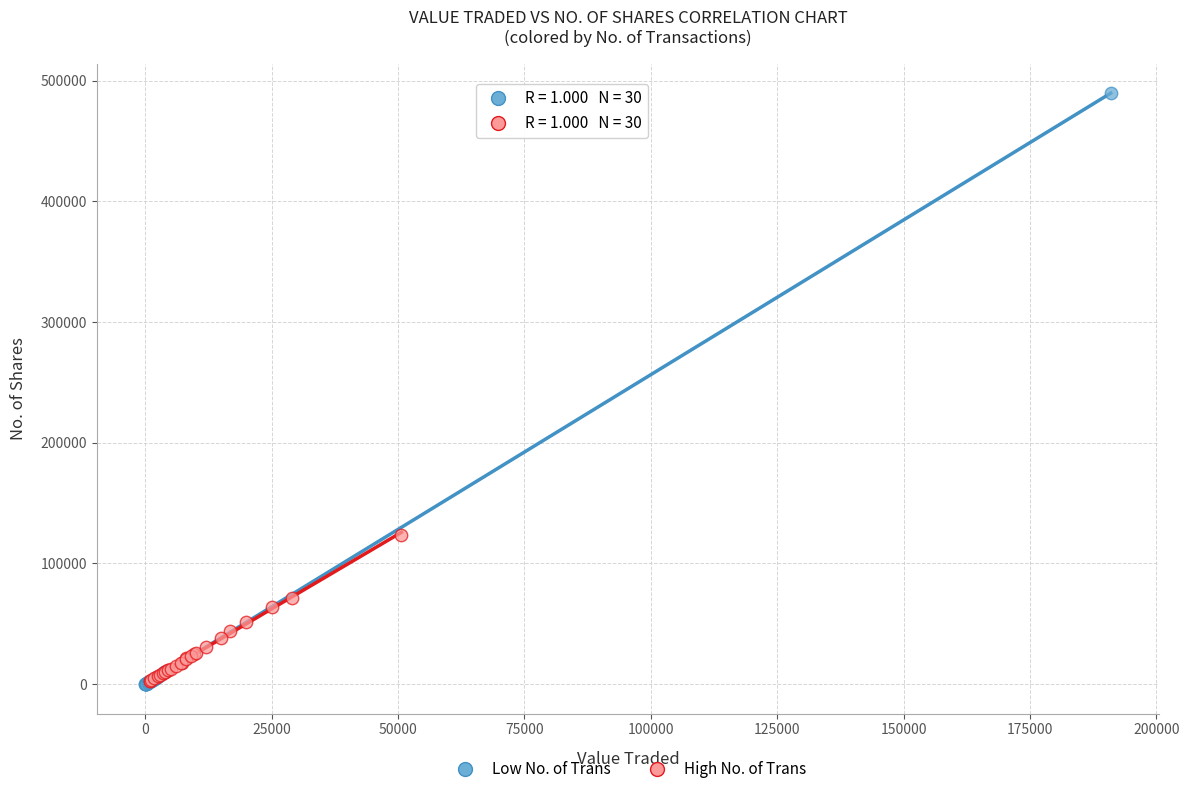

Which series has the widest spread of Y values?

Low No. of Trans